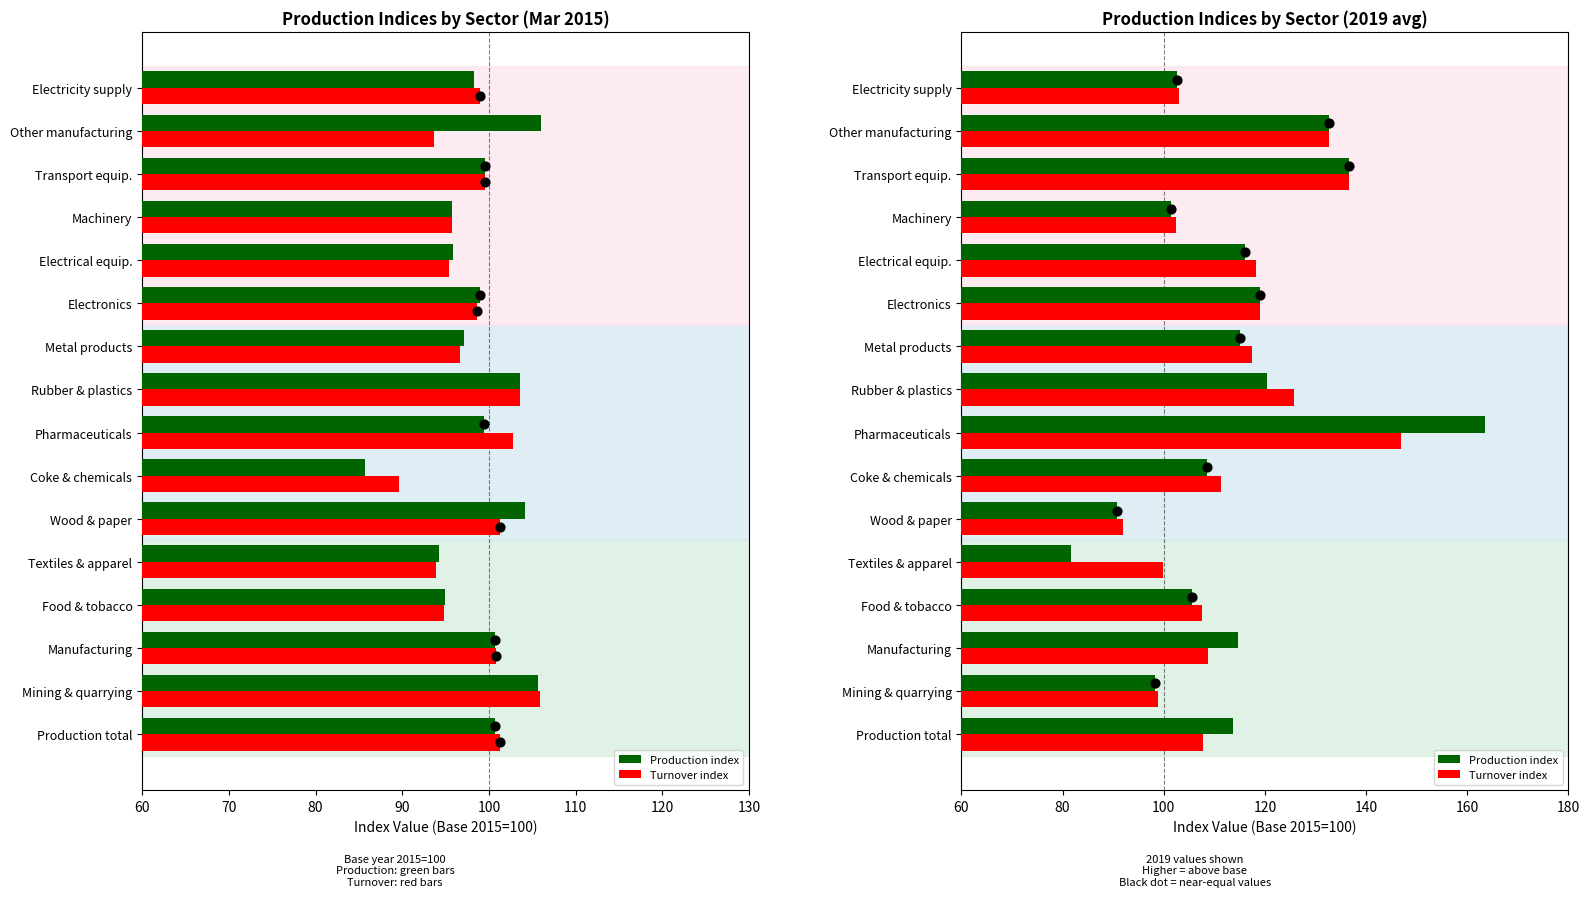

Which series has the largest total across all categories?

Turnover index